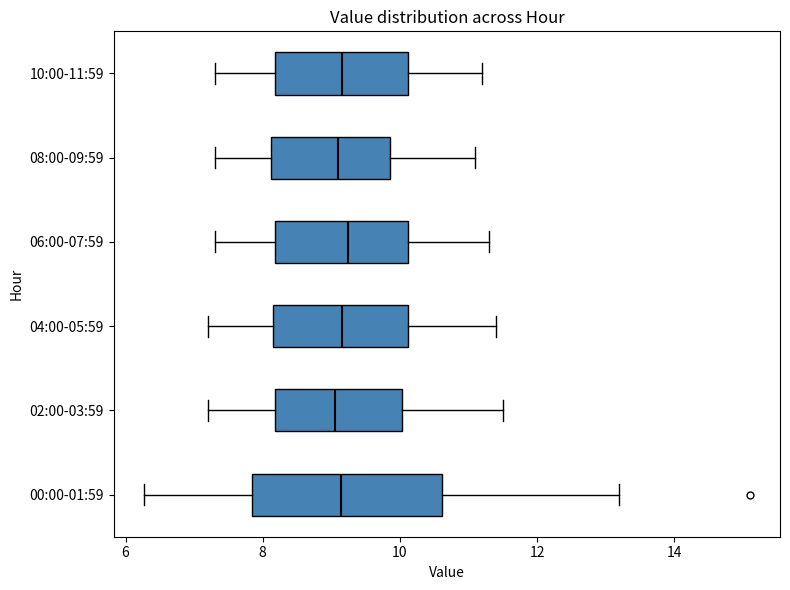

Reading bottom to top, transcribe this box plot: for each box, give where its median line is, the range the box spans, and where its two whiskers end, as read against the x-axis. The values are not printed on the chart, so give them approximately, as read against the axis.

00:00-01:59: median 9.2, box 7.8 to 10.6, whiskers 6.2 to 13.2
02:00-03:59: median 9.0, box 8.2 to 10.0, whiskers 7.2 to 11.6
04:00-05:59: median 9.2, box 8.2 to 10.2, whiskers 7.2 to 11.4
06:00-07:59: median 9.2, box 8.2 to 10.2, whiskers 7.4 to 11.4
08:00-09:59: median 9.2, box 8.2 to 9.8, whiskers 7.4 to 11.2
10:00-11:59: median 9.2, box 8.2 to 10.2, whiskers 7.4 to 11.2